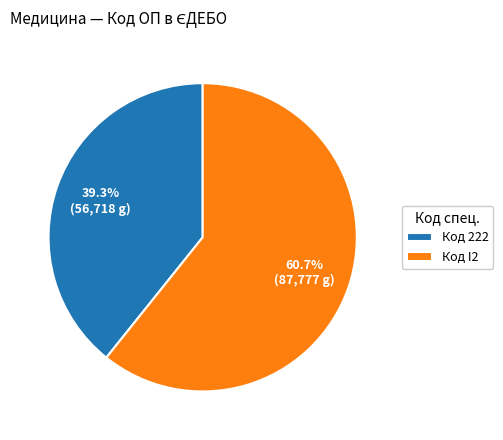

What is the ratio of the value at Код I2 to the value at Код 222?

1.5